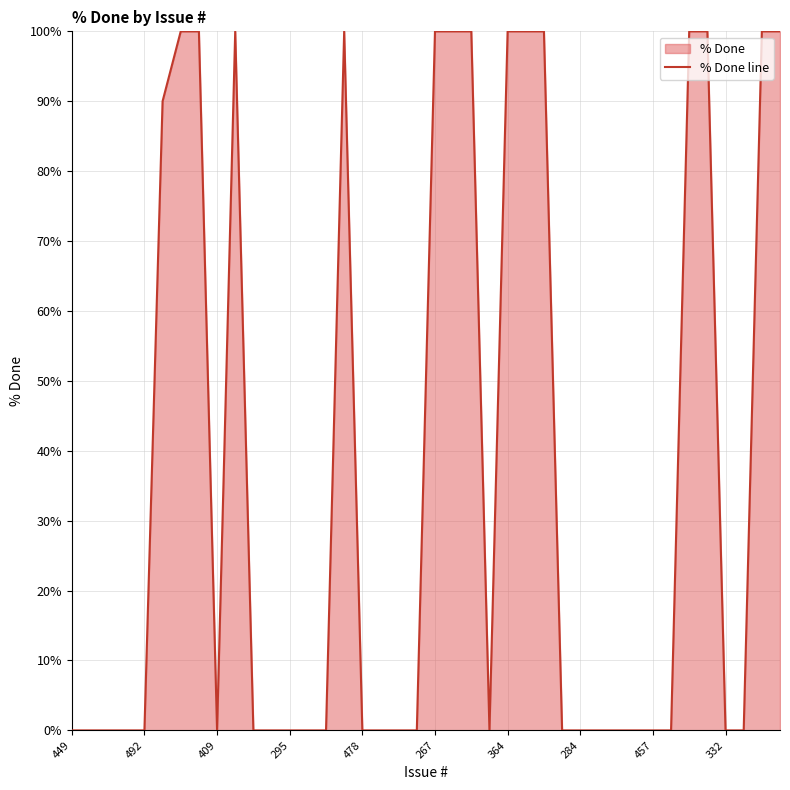

What position from the right is 30?

10